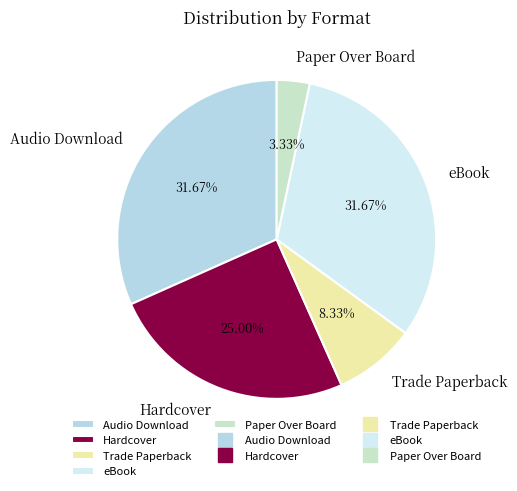

What portion of the pie excludes Audio Download?

68.3%